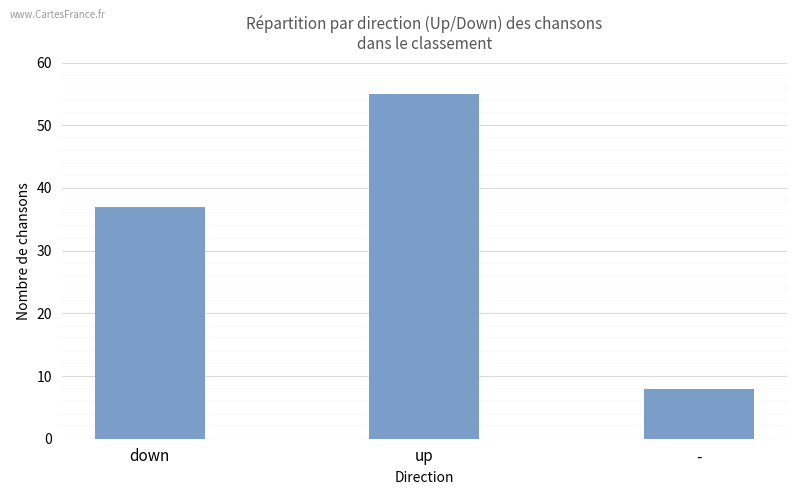

What is the average value?

33